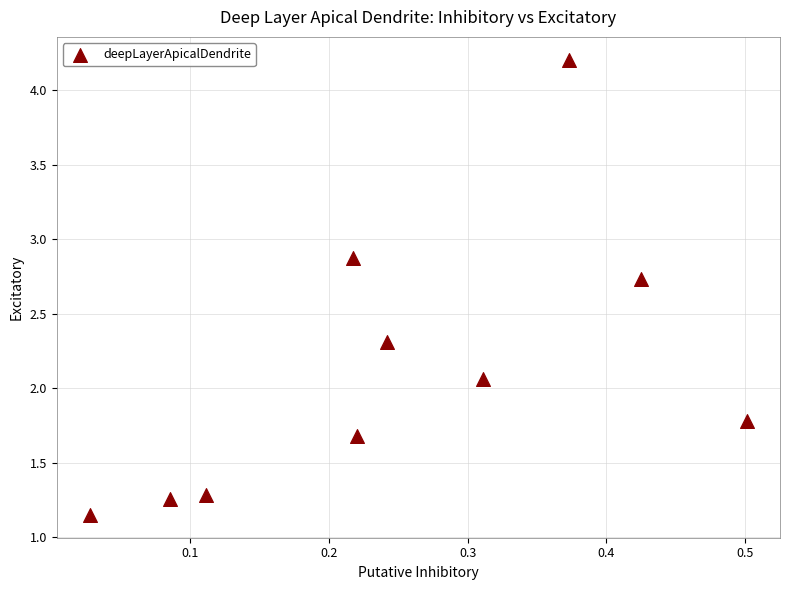

What is the average X value?

0.3